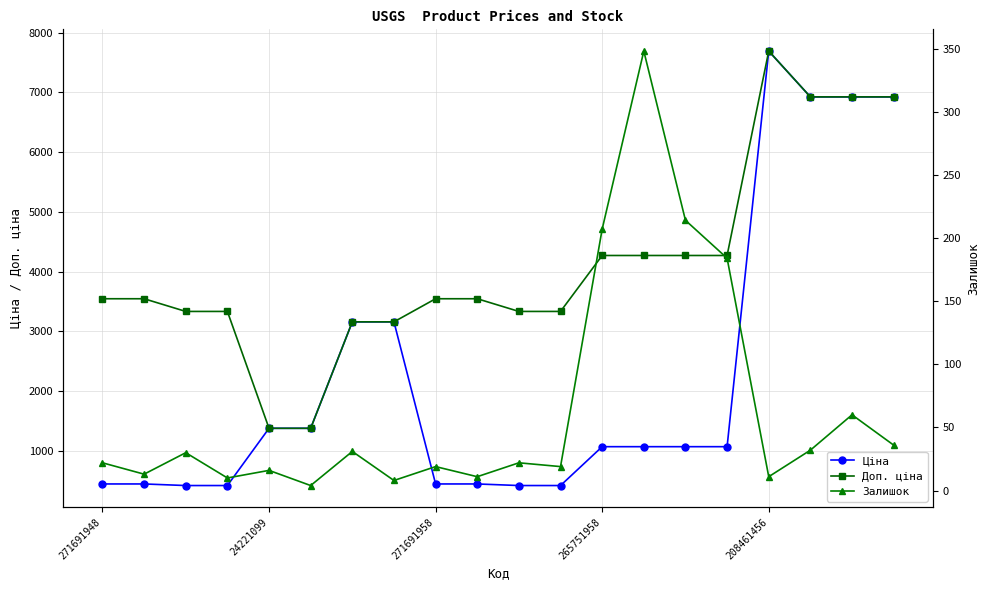

Which category has the highest value in the Доп. ціна series?

208461456